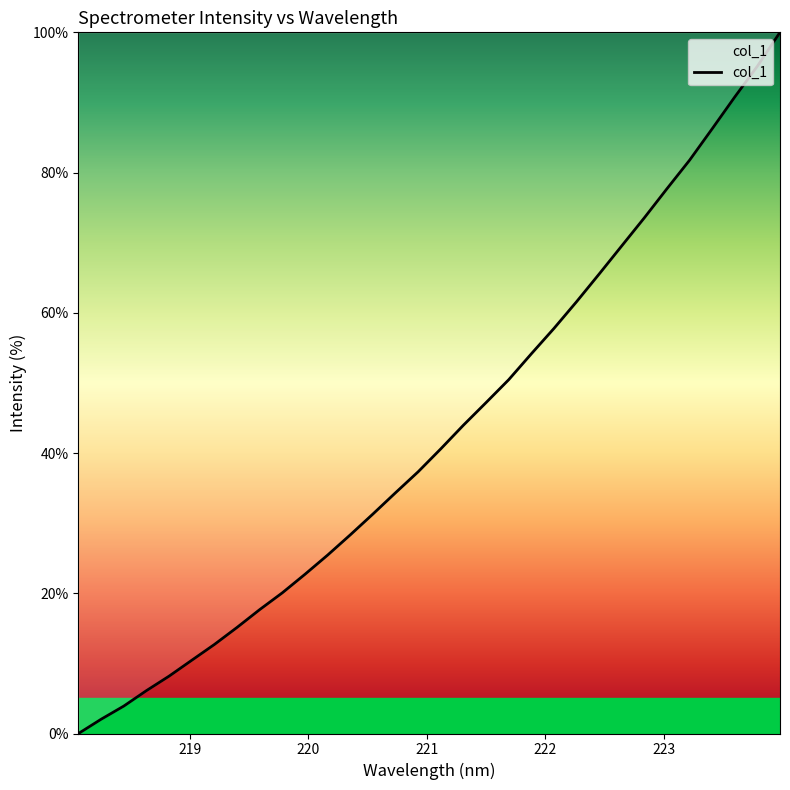

What is the greatest value displayed?

100.0